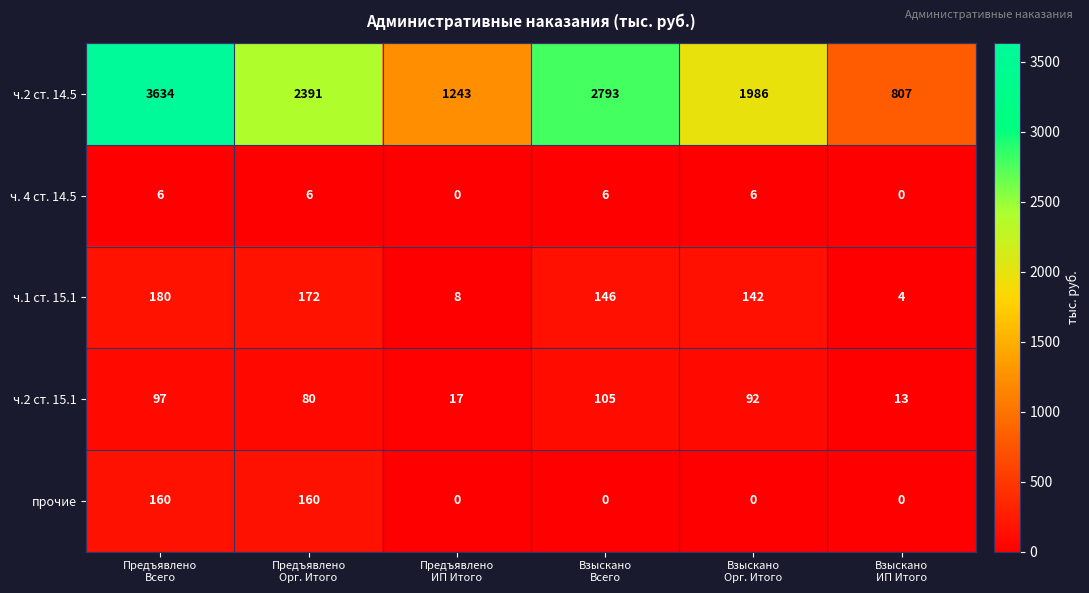

How many distinct data groups are displayed?

5